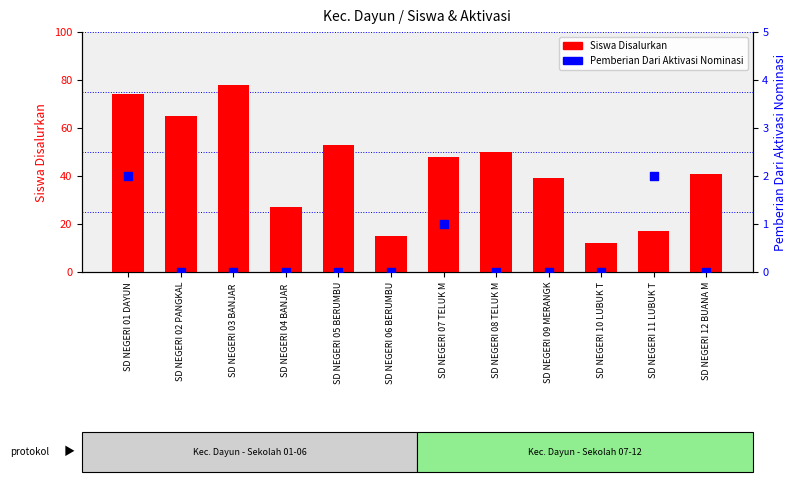

Which series has the largest total across all categories?

Siswa Disalurkan